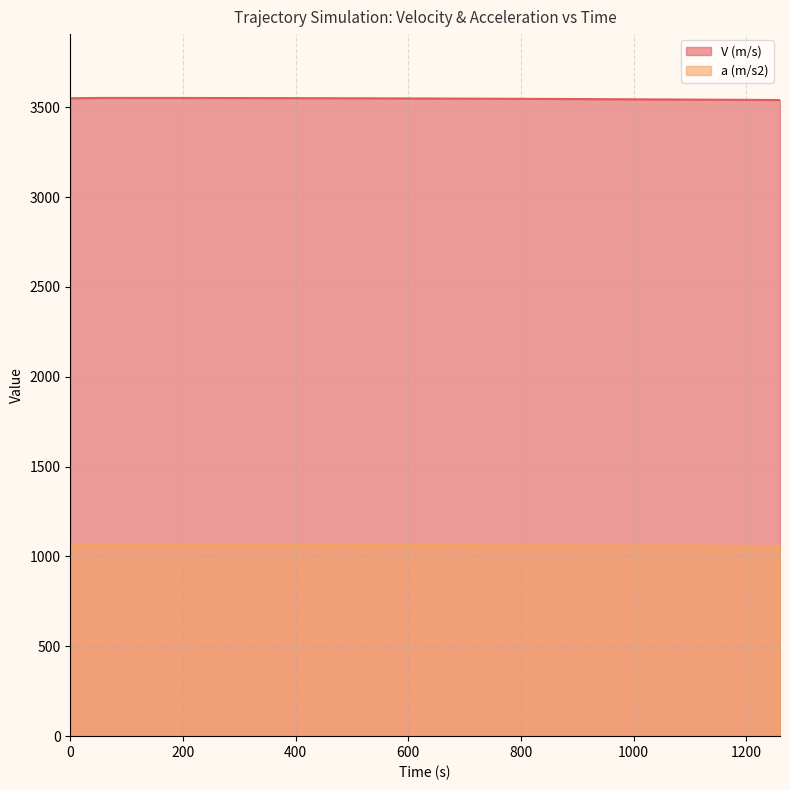

What is the value of the a (m/s2) point at the 20th from the left?

1059.4